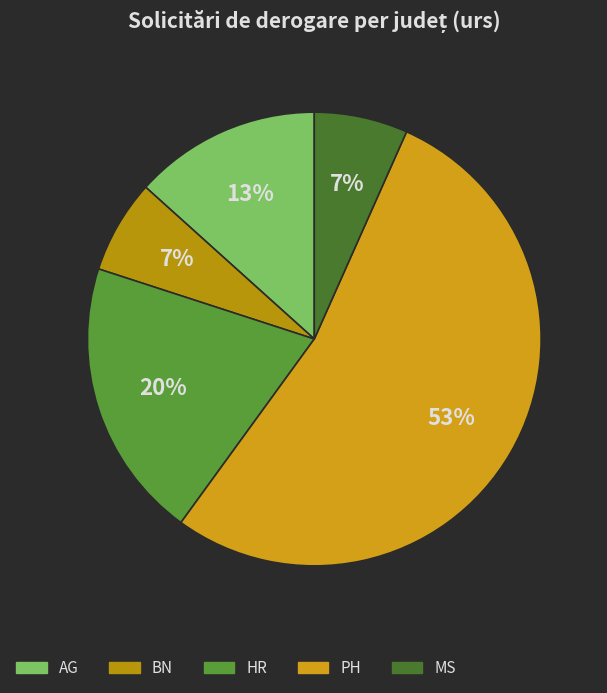

True or false: MS accounts for 7% of the total.

True